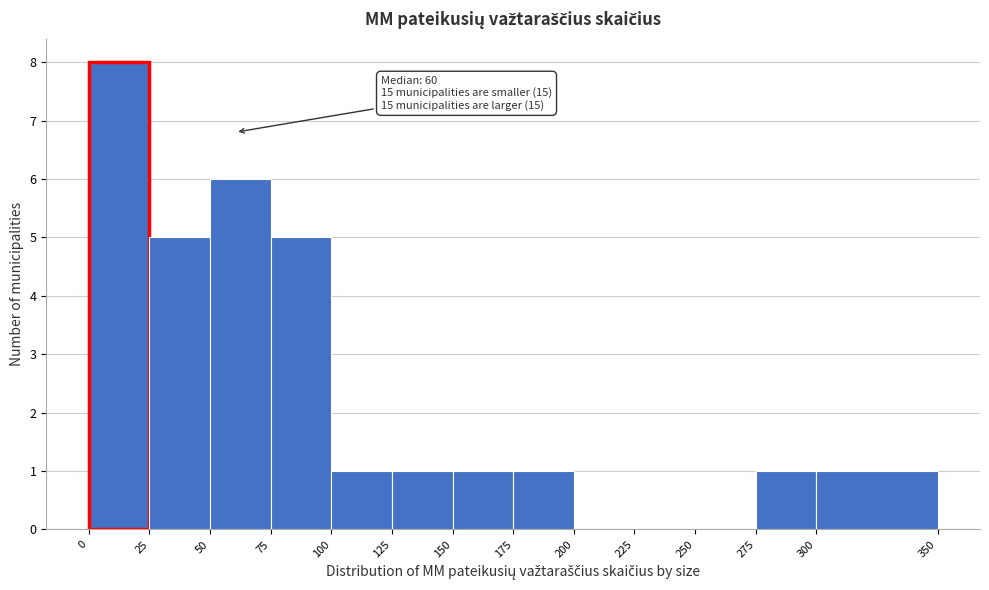

Over which range of the x-axis is the bar tallest?

0 to 25